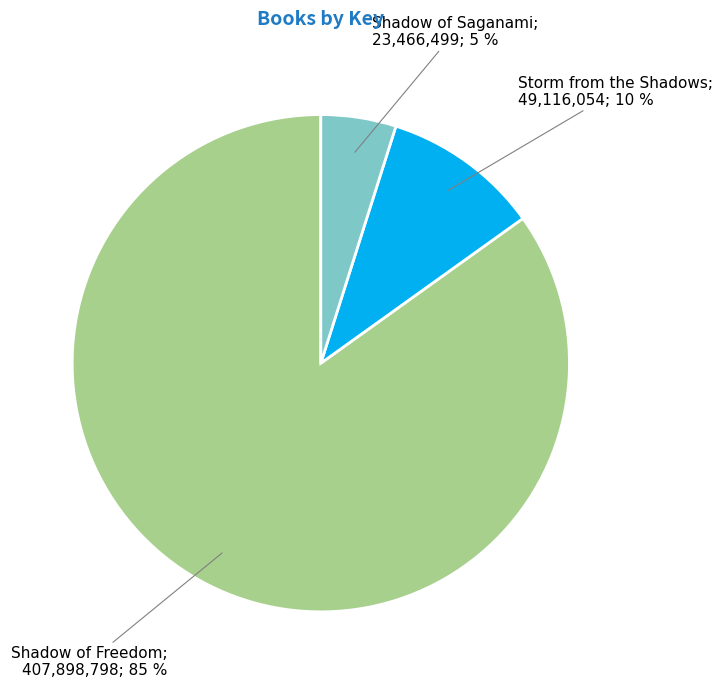

To the nearest percent, what is the average slice percentage?

33%